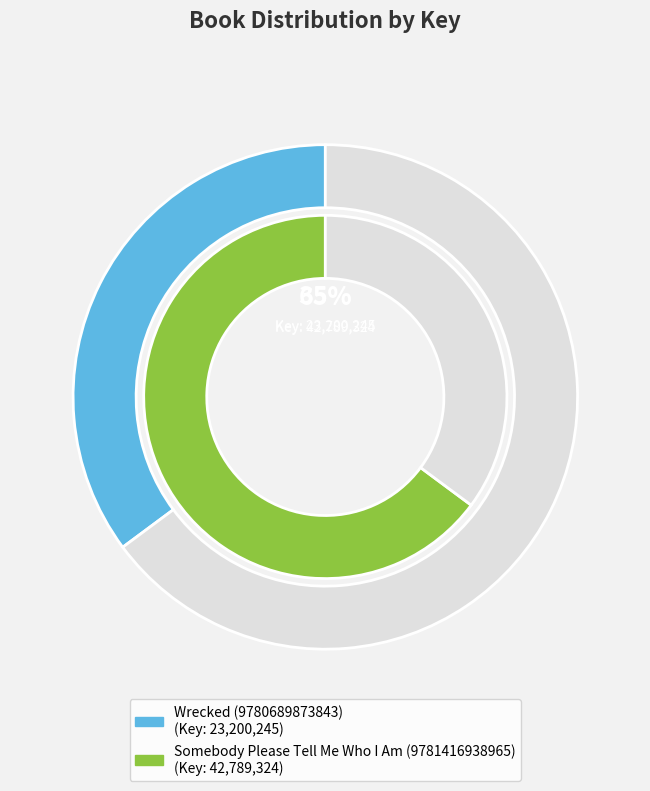

Count the number of slices in the pie.

2